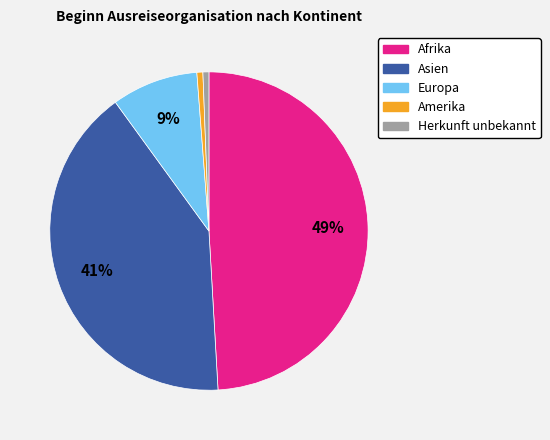

Does Afrika account for over 50% of the chart?

No